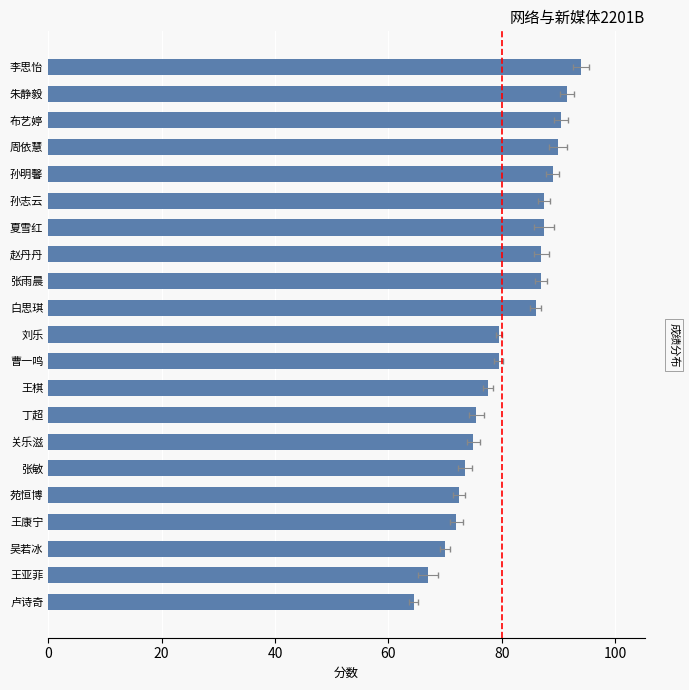

How many data points does each series have?

21